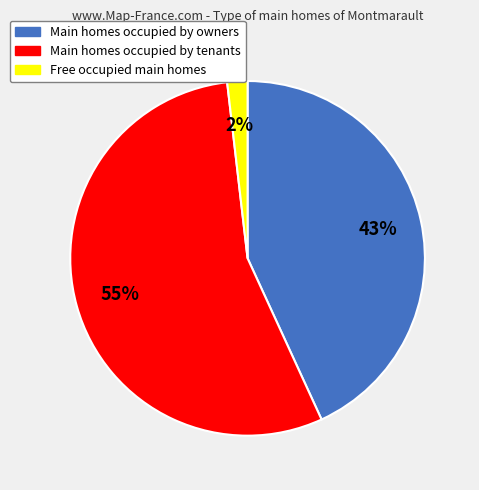

Is there any slice that represents more than half of the pie?

Yes